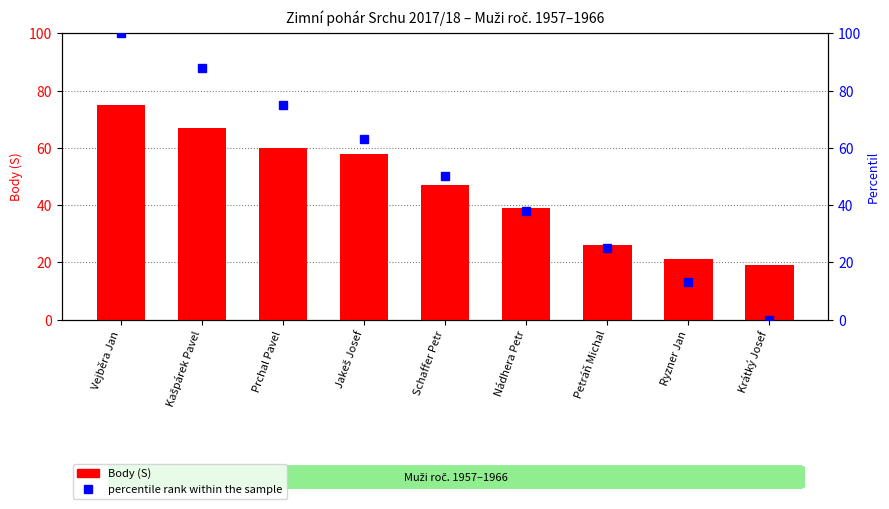

List the labels in order of Body (S) value, smallest first.

Krátký Josef, Ryzner Jan, Petráň Michal, Nádhera Petr, Schaffer Petr, Jakeš Josef, Prchal Pavel, Kašpárek Pavel, Vejběra Jan